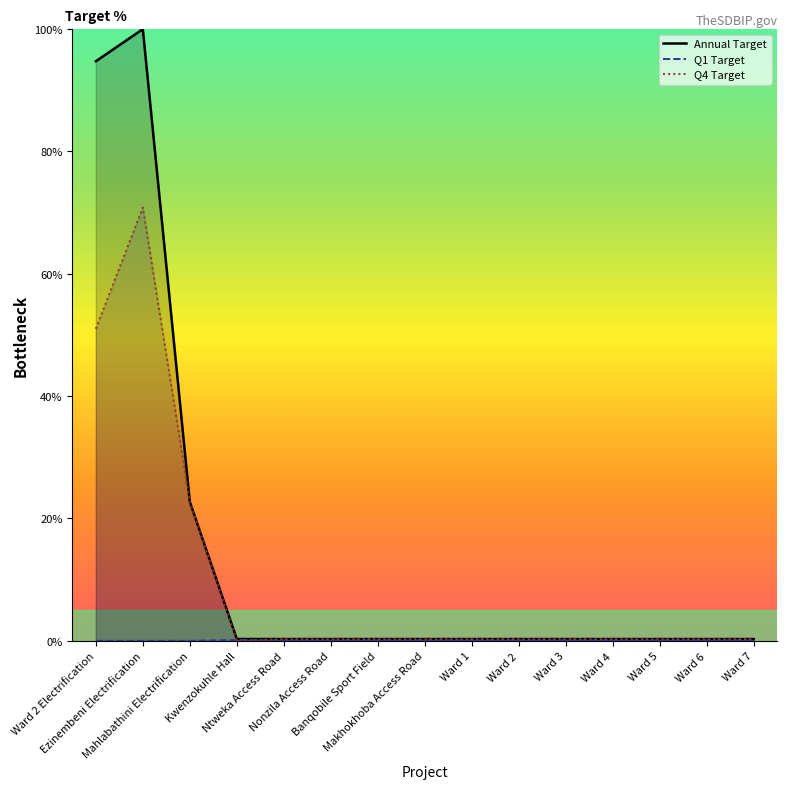

Does the chart display data point markers on the line(s)?

No